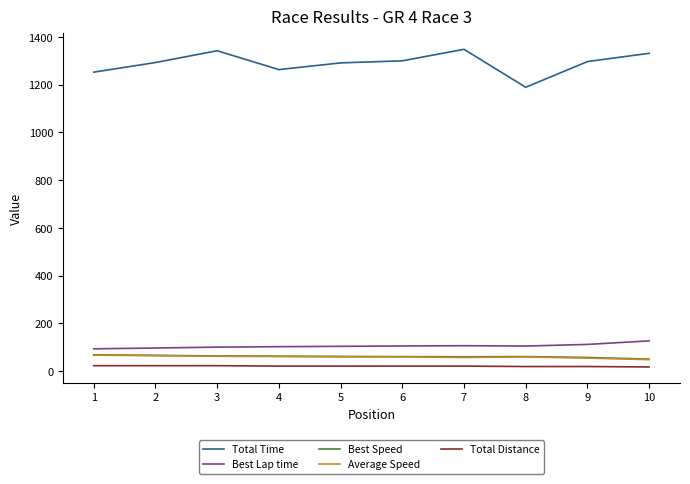

Does the chart have visible grid lines?

No